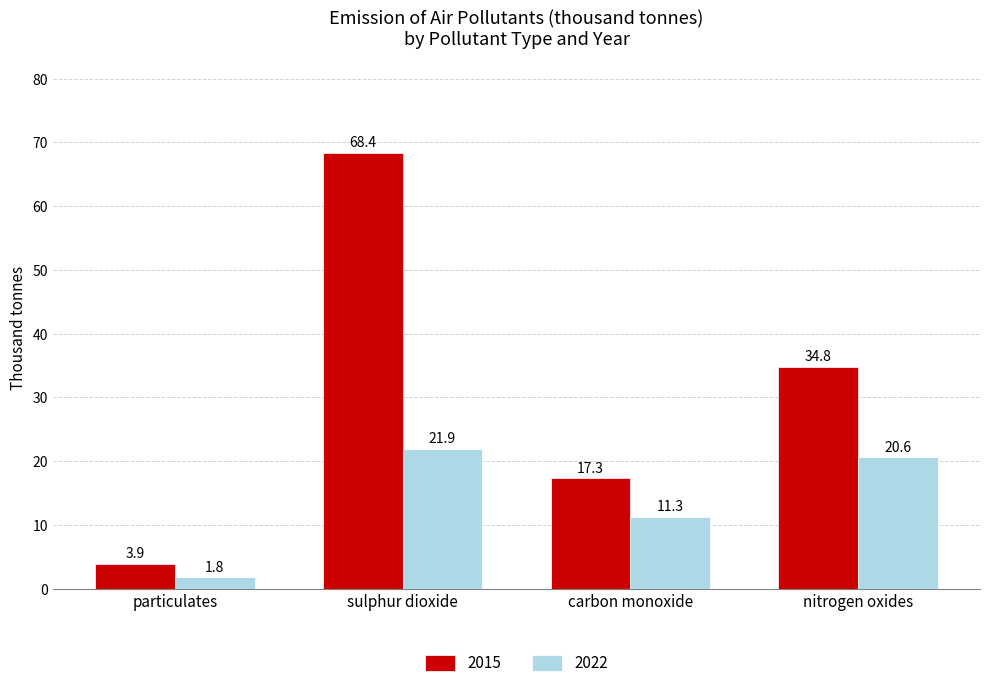

Reading left to right, what are all the values shown in this chart?

2015: 3.9	68.4	17.3	34.8
2022: 1.8	21.9	11.3	20.6